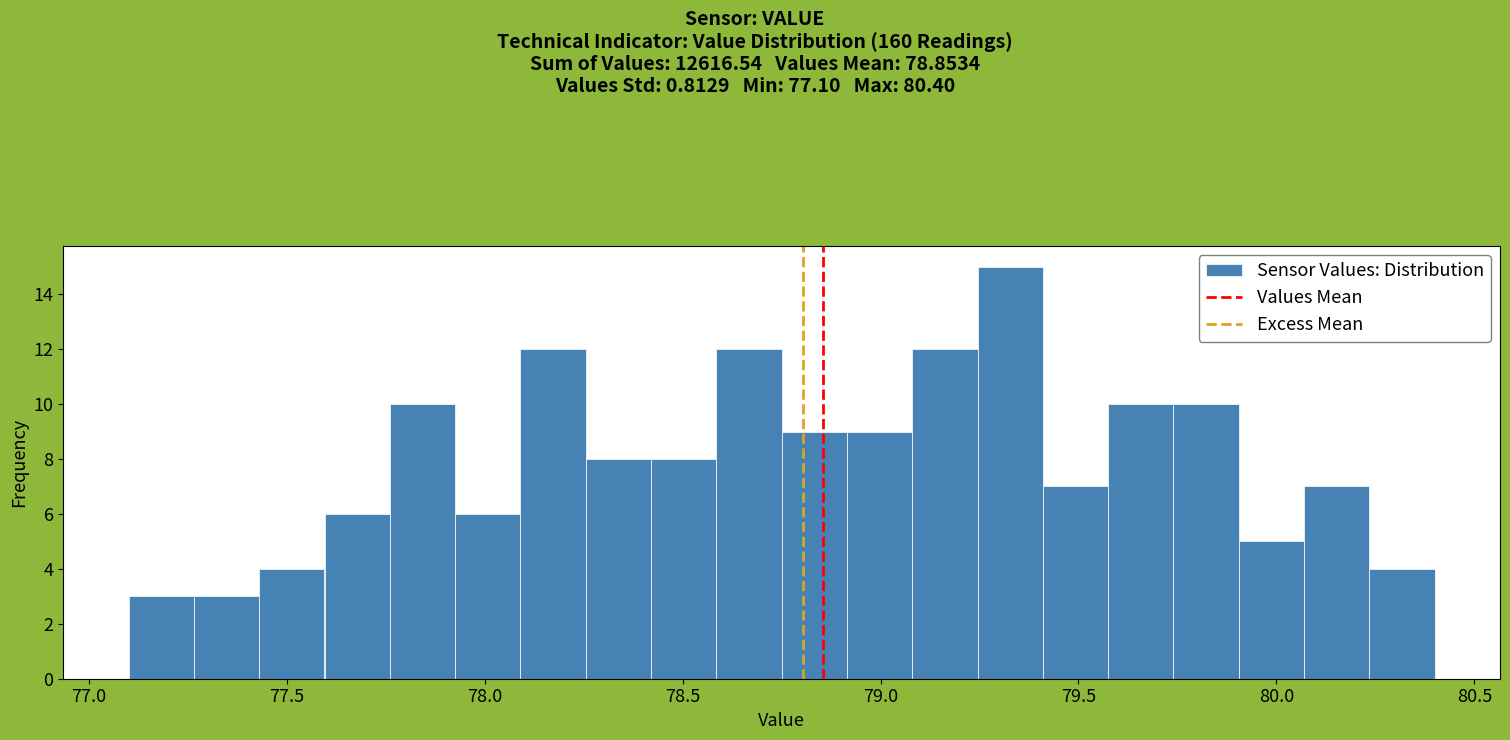

Read against the x-axis, roughly where is the centre of the tallest bar?

79.35